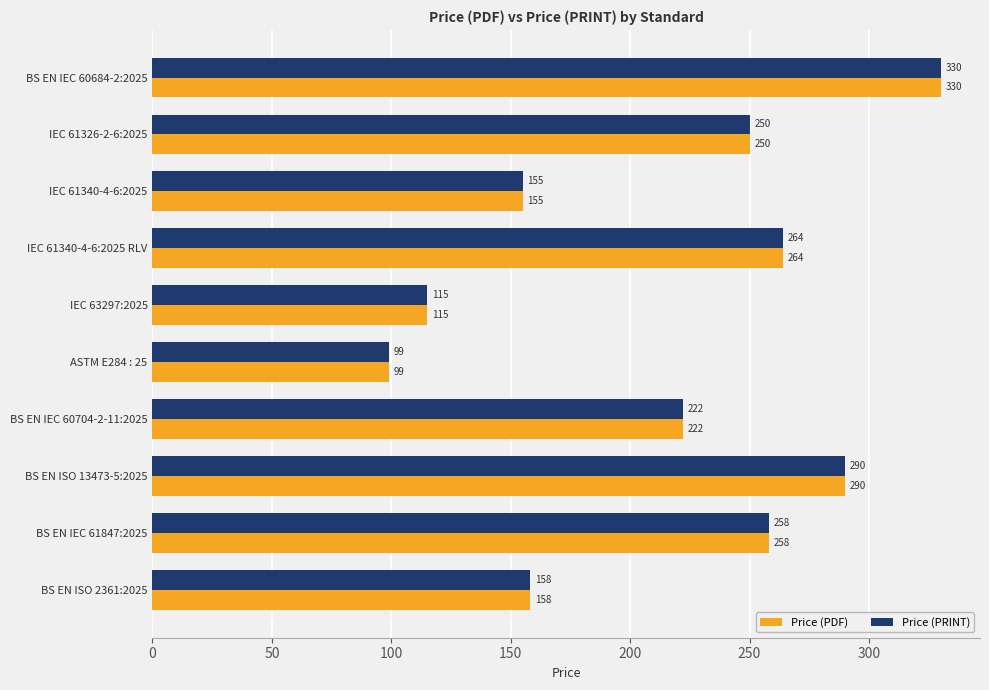

Which category has the lowest value across all series?

ASTM E284 : 25